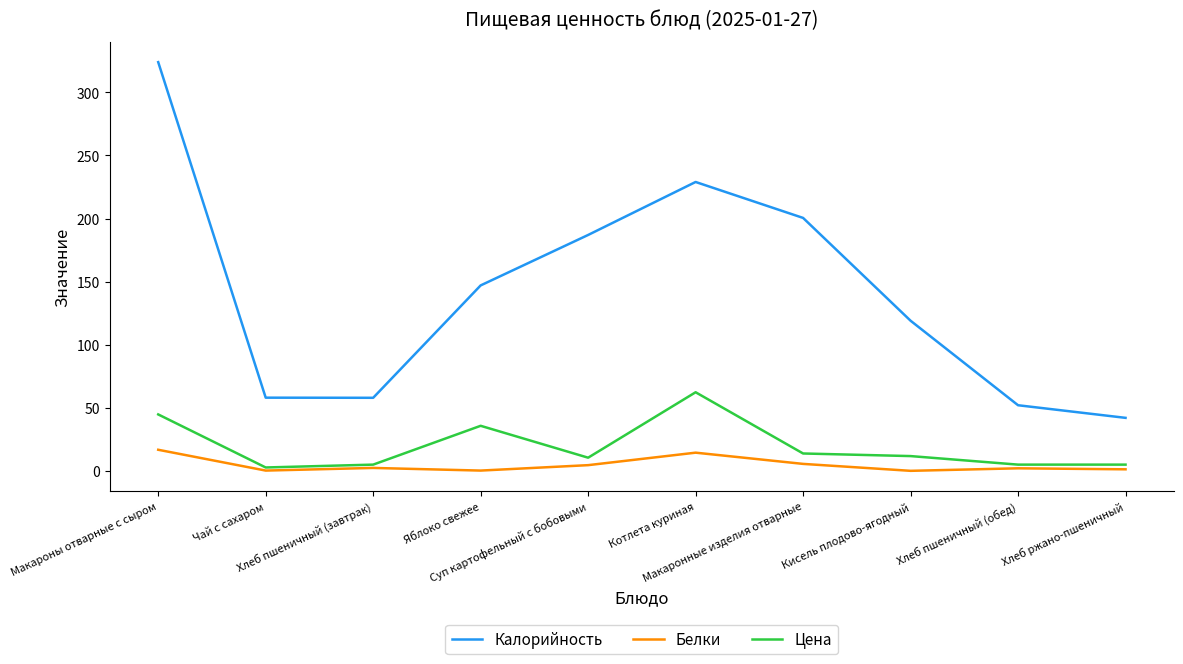

How many categories are shown in the chart?

10